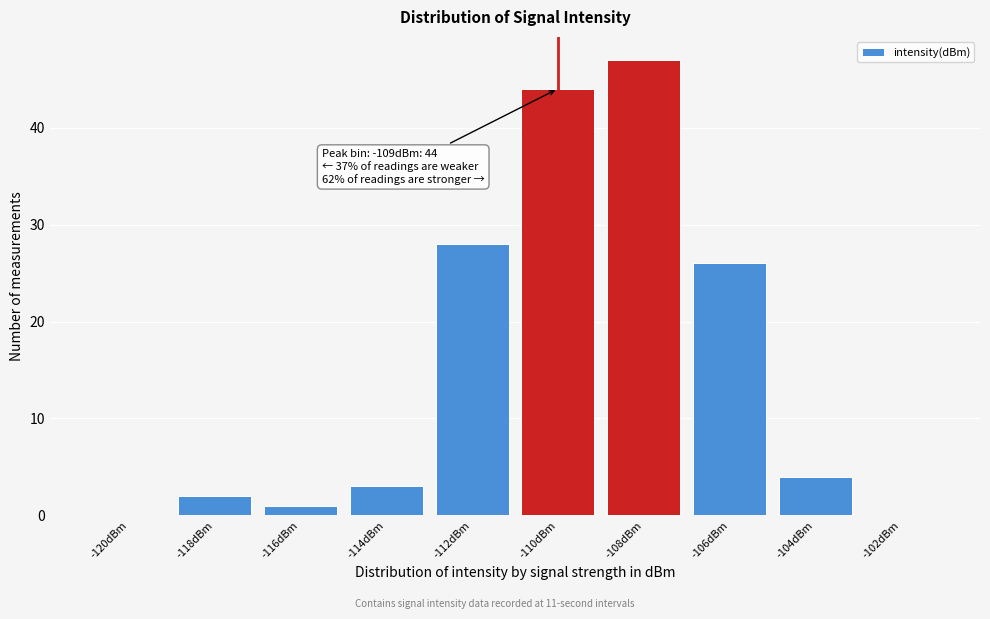

Reading right to left, extract all data points from this chart.

-102dBm=0	-104dBm=4	-106dBm=26	-108dBm=47	-110dBm=44	-112dBm=28	-114dBm=3	-116dBm=1	-118dBm=2	-120dBm=0